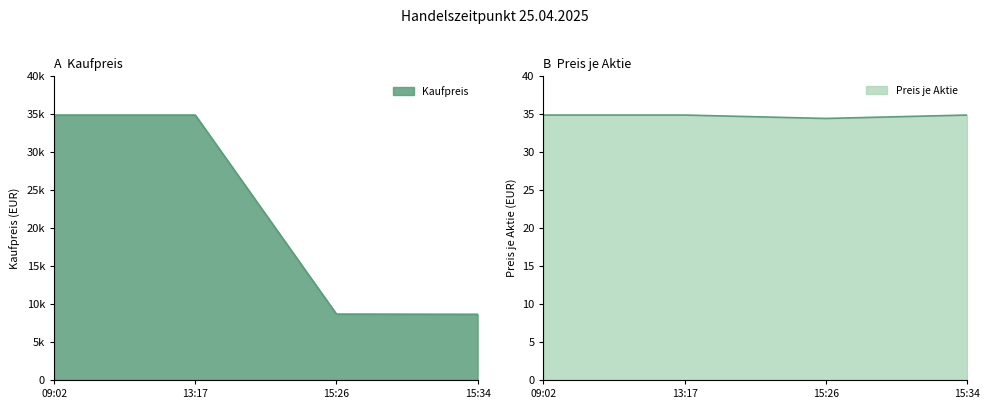

True or false: Preis je Aktie and Kaufpreis intersect in this chart.

False